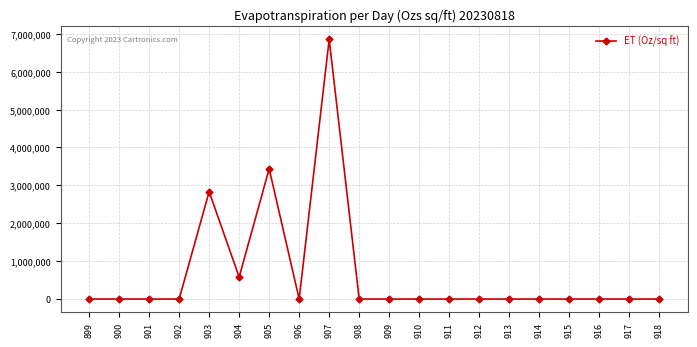

What is the average value?

685238.9